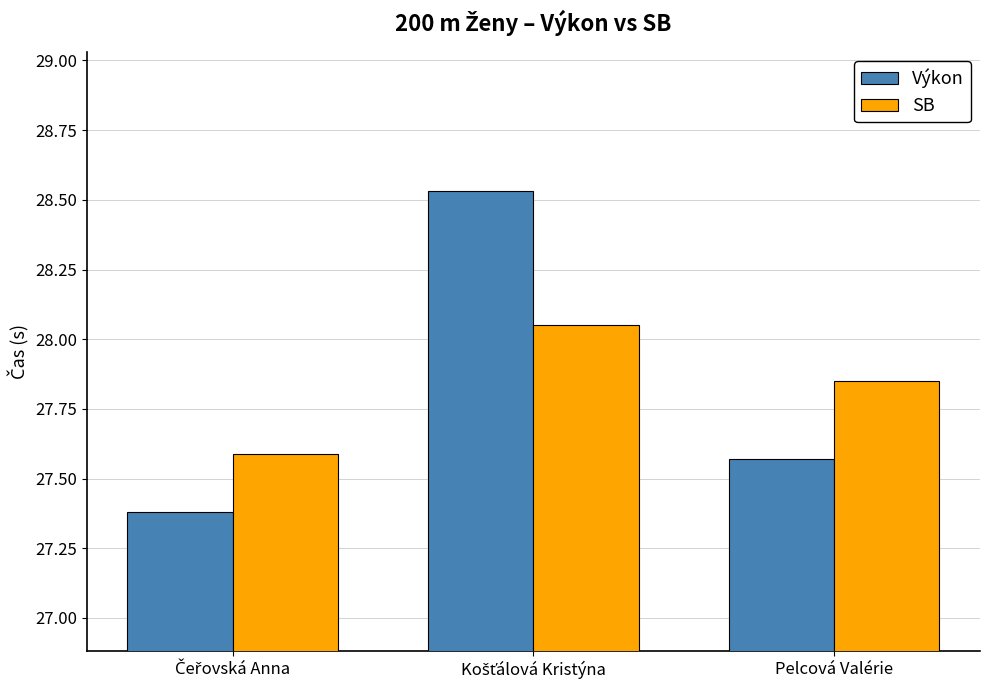

What are all the series names shown in the legend?

Výkon, SB